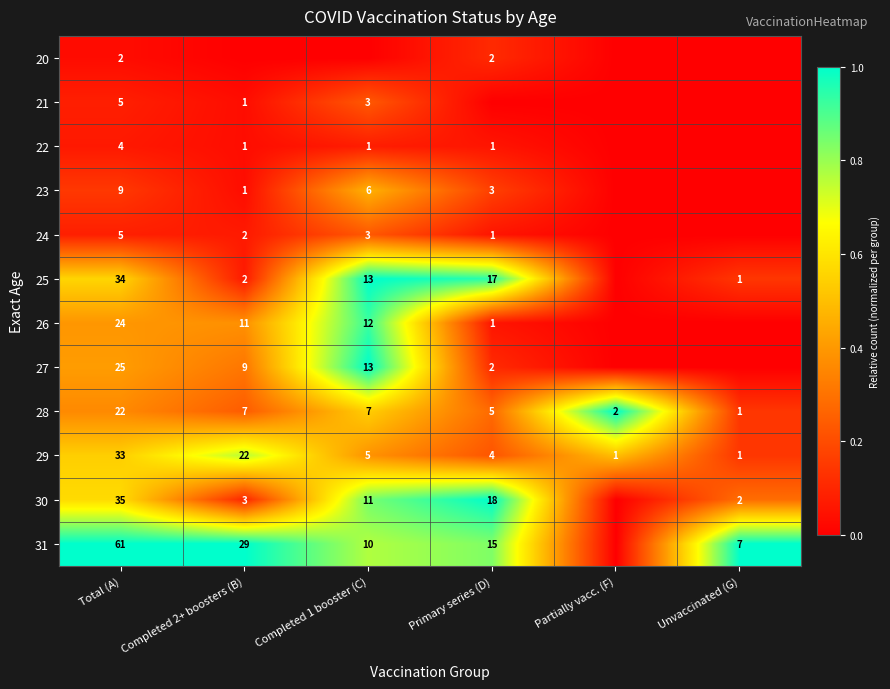

The 22 series shows 1 at Completed 1 booster (C). True or false?

True